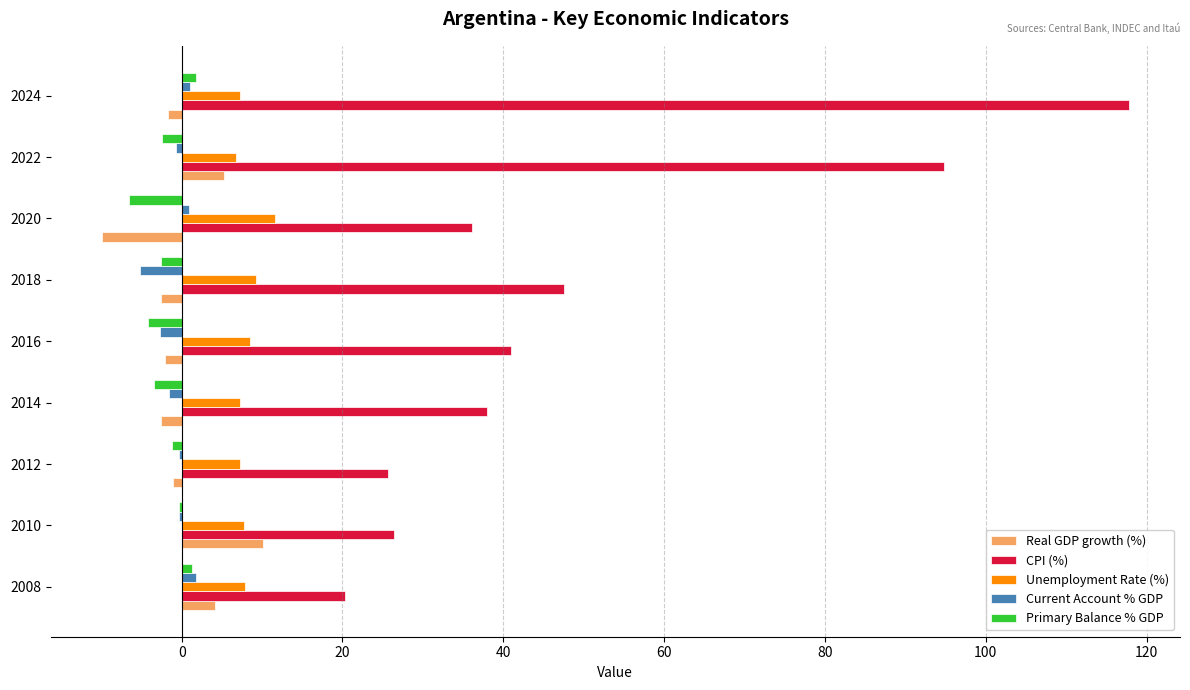

What is the highest value of the Unemployment Rate (%) series?

11.6